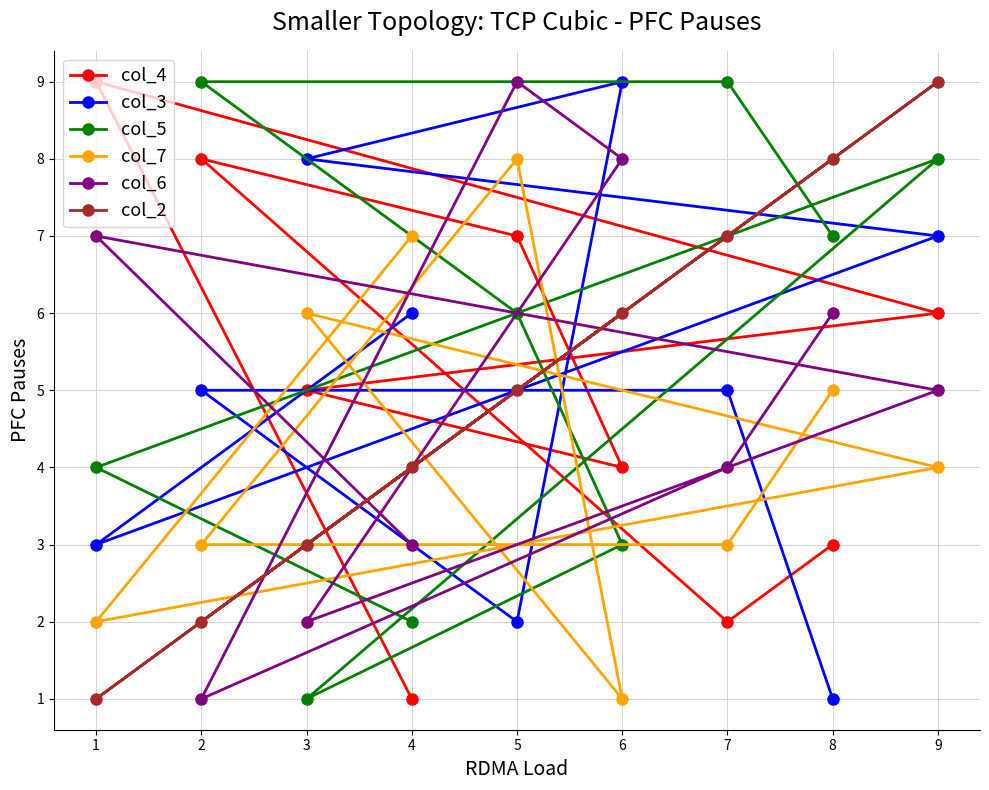

How many categories are shown in the chart?

9